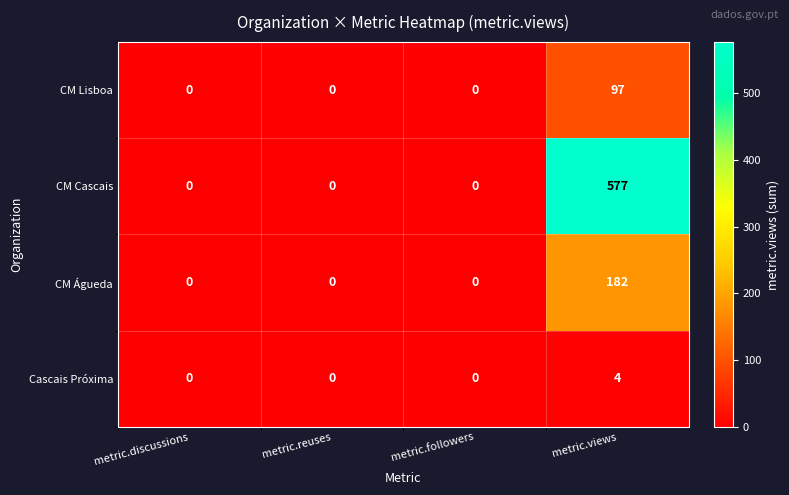

Reading left to right, list all the values displayed in this chart.

CM Lisboa: 0	0	0	97
CM Cascais: 0	0	0	577
CM Águeda: 0	0	0	182
Cascais Próxima: 0	0	0	4